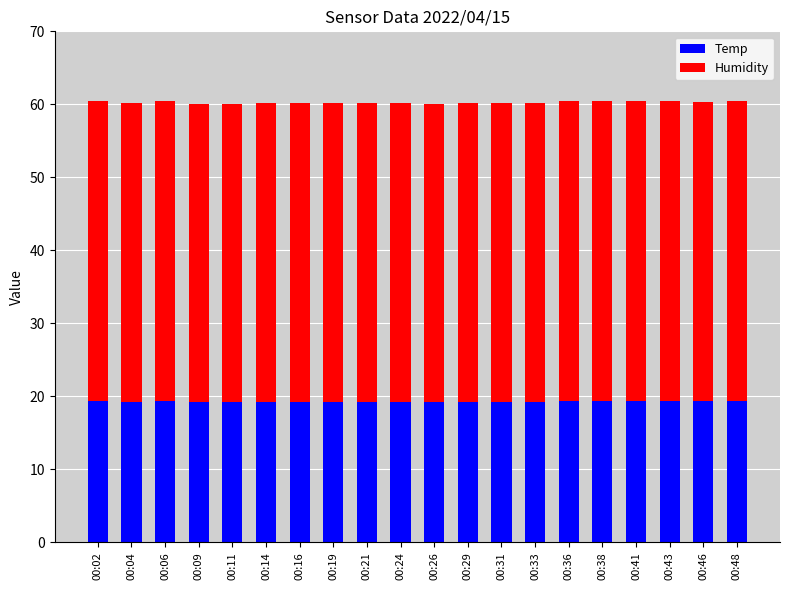

What is the sum of the Temp values at 00:33 and 00:19?

38.4